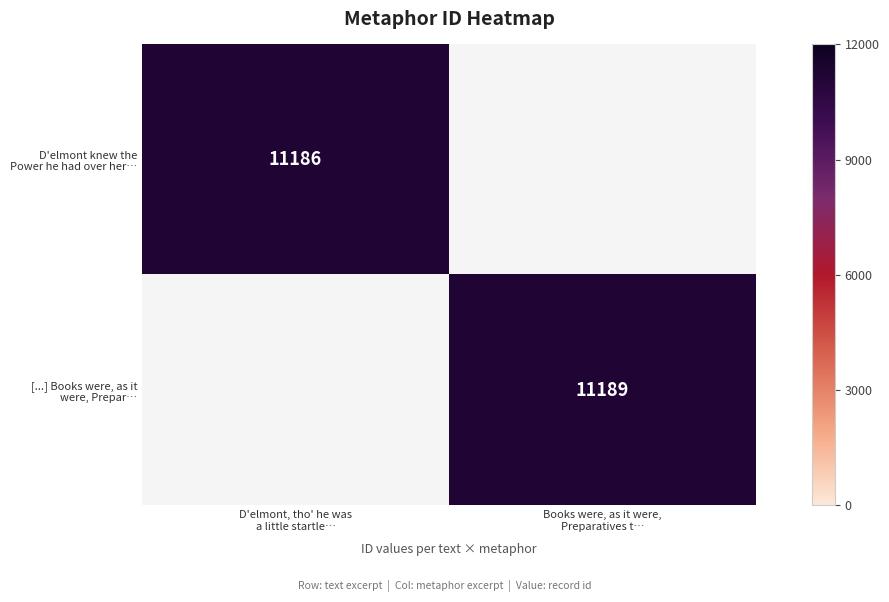

The value of [...] Books were, as it were, Prepar… at Books were, as it were, Preparatives t… is 11189. True or false?

True